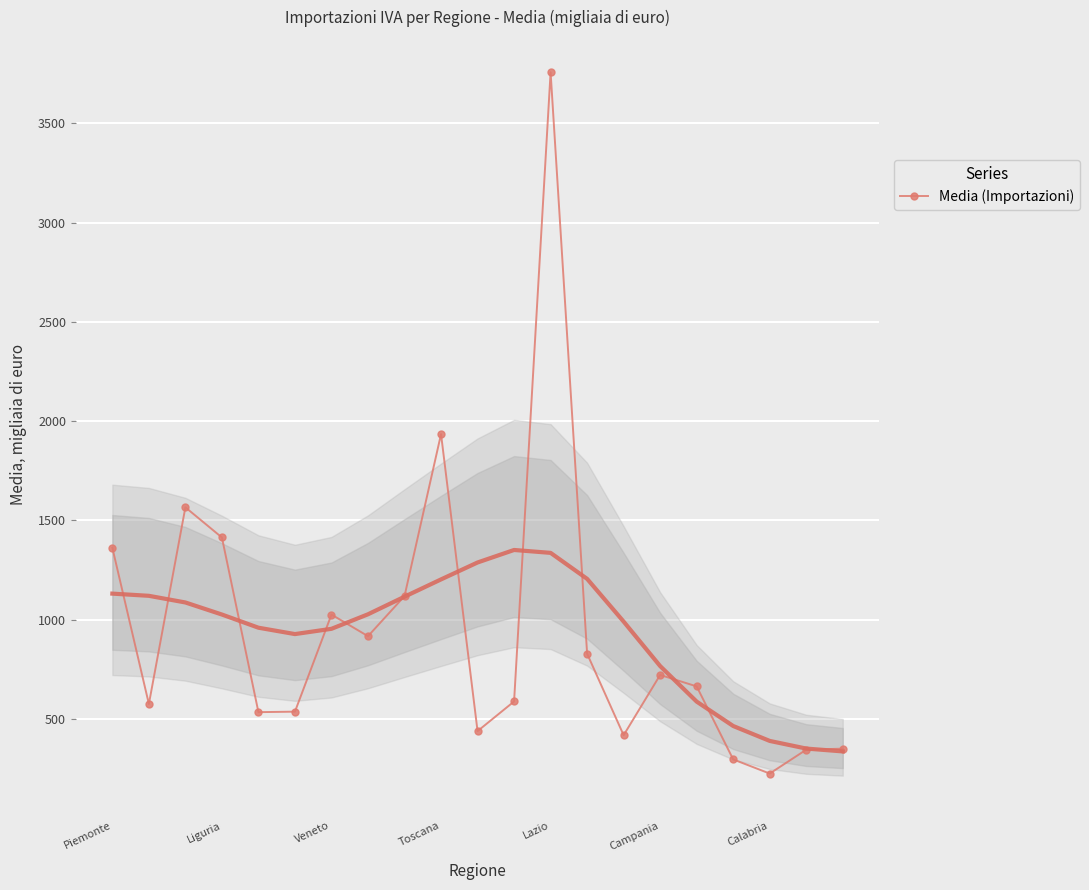

Count the number of values greater than 664.

11